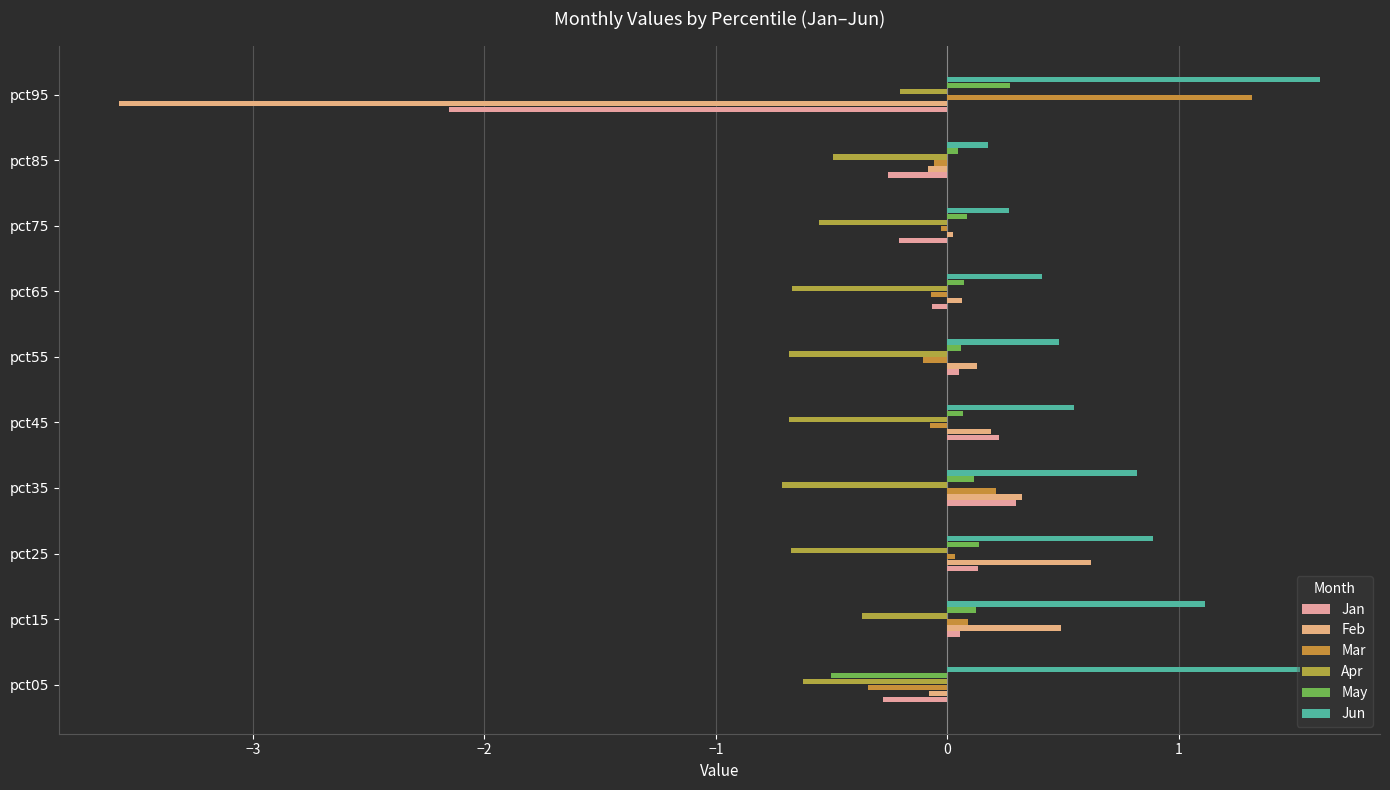

What is the sum of all Mar values?

1.0